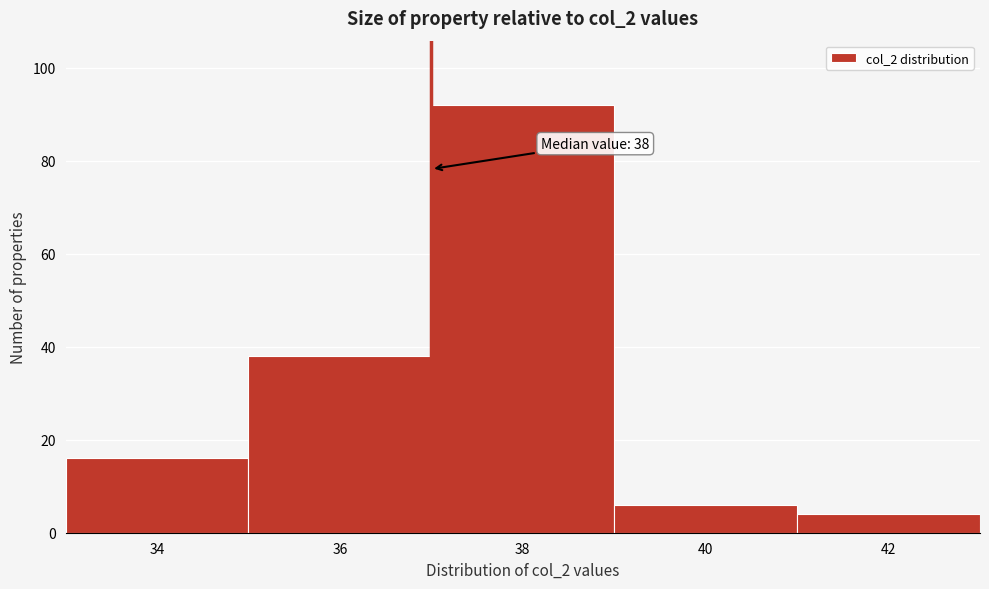

Reading right to left, what are all the values shown in this chart?

42=4	40=6	38=92	36=38	34=16